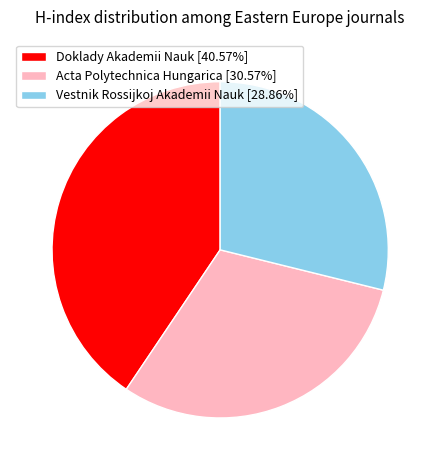

Do Vestnik Rossijkoj Akademii Nauk and Doklady Akademii Nauk together represent more than half of the pie?

Yes